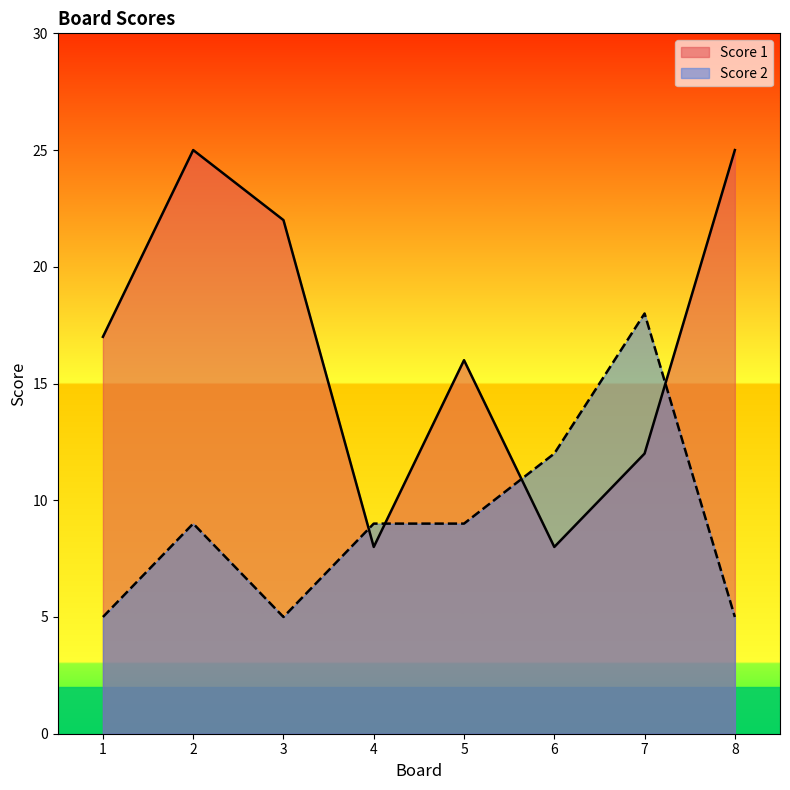

How many lines are shown in the chart?

2